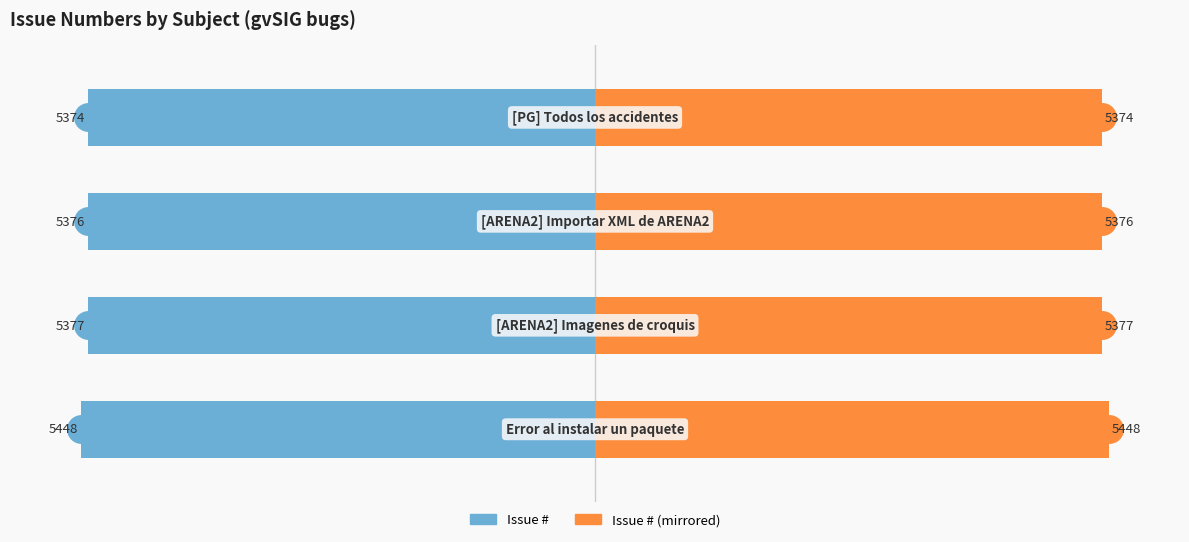

What is the difference between the maximum and minimum values in the Issue # (mirrored) series?

74